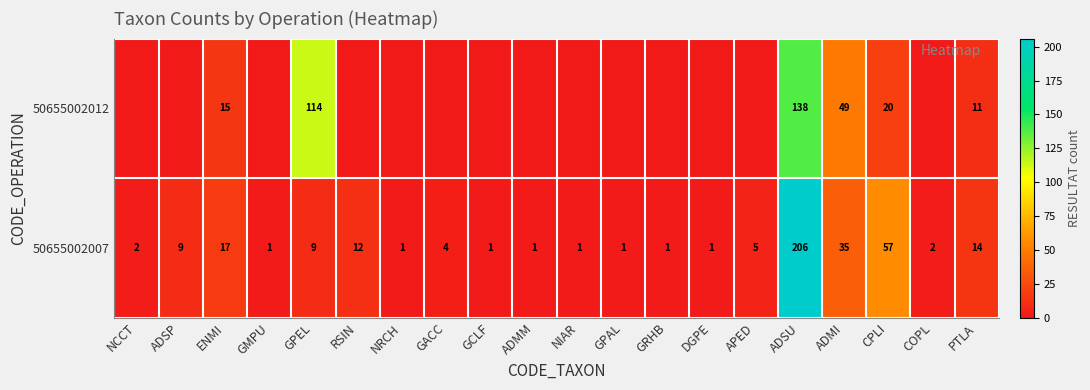

True or false: 50655002007 has a value of 0 at GCLF.

False